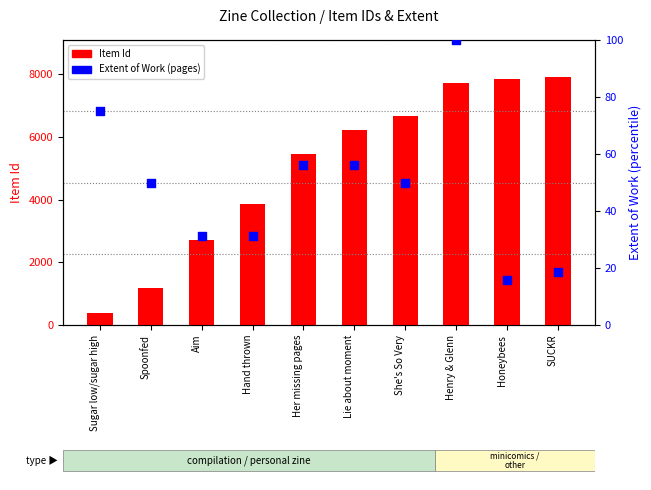

Which series contains the lowest Y value?

Extent of Work (pages)